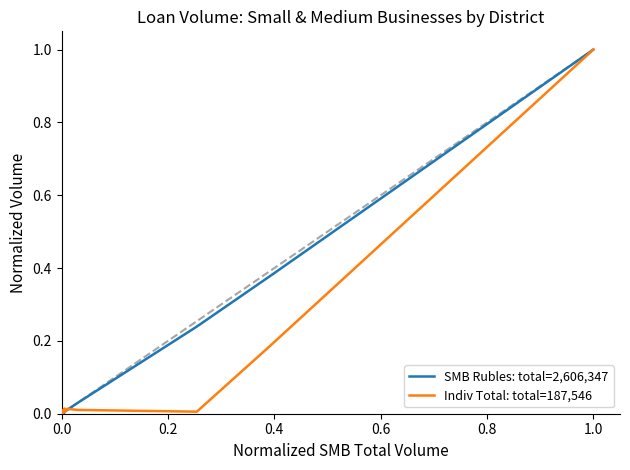

What is the maximum value shown in the chart?

1.0